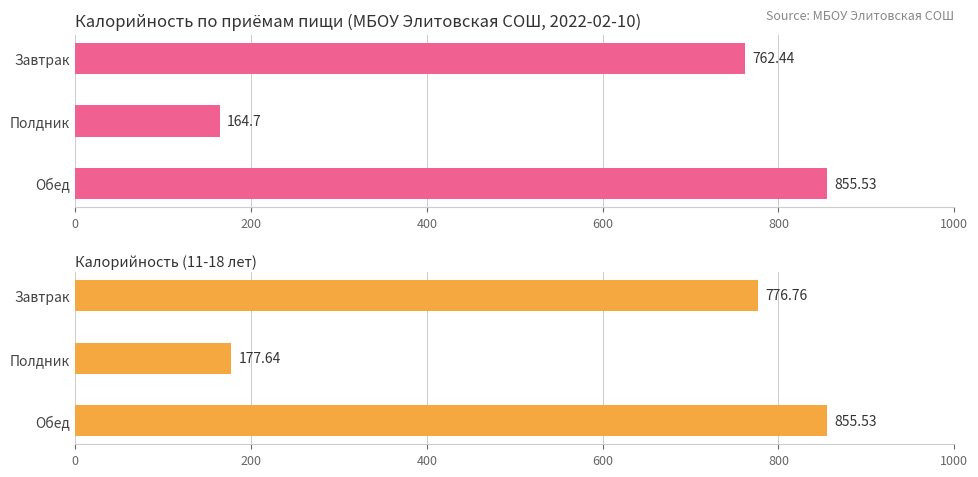

What is the maximum value shown in the chart?

855.5